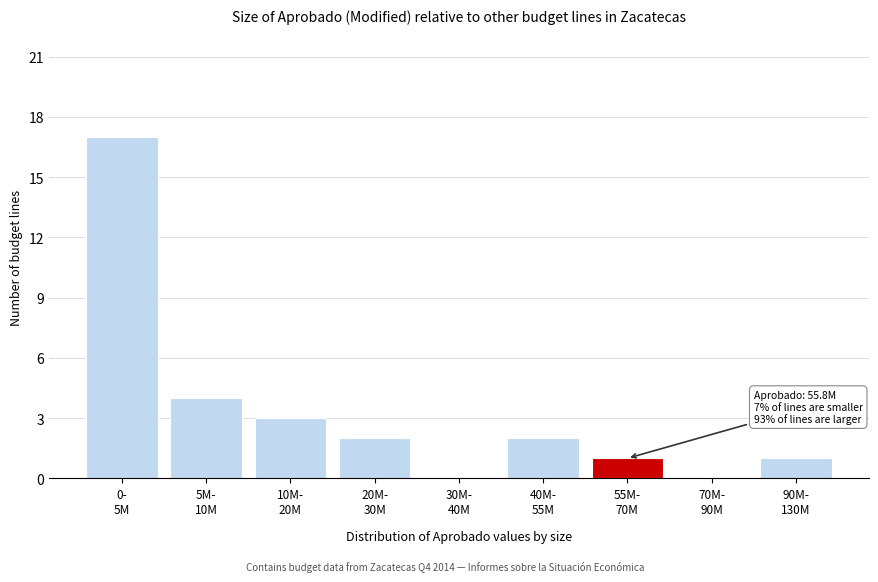

What is the sum of all values?

30